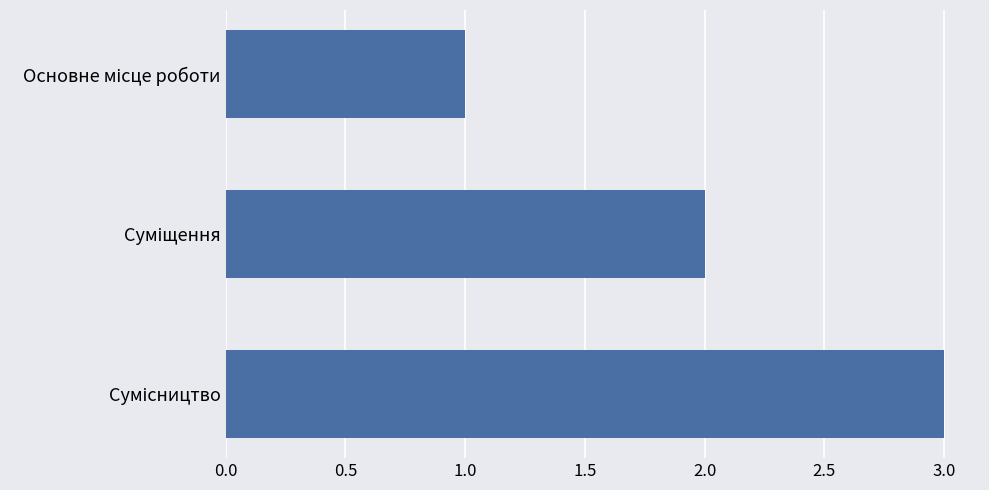

What is the greatest value displayed?

3